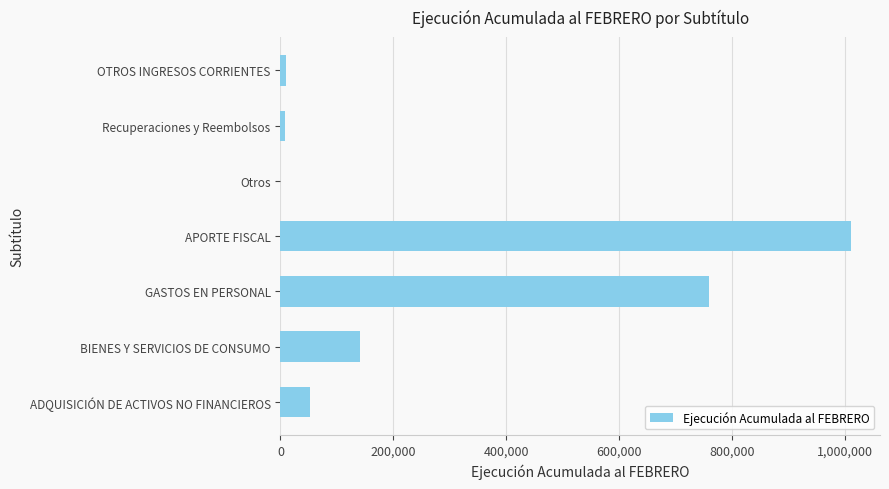

How many series are shown in this chart?

1